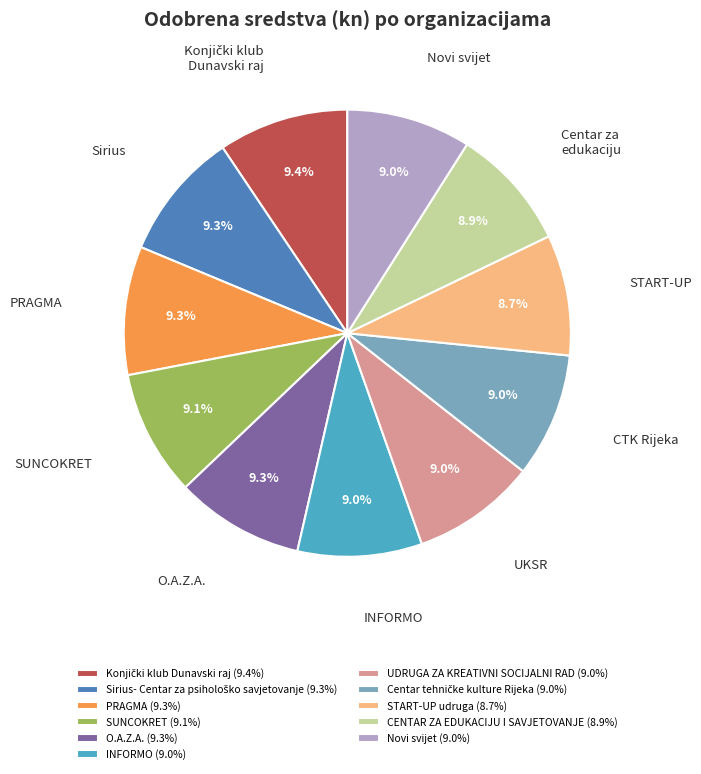

What portion of the pie excludes INFORMO (9.0%)?

91.0%